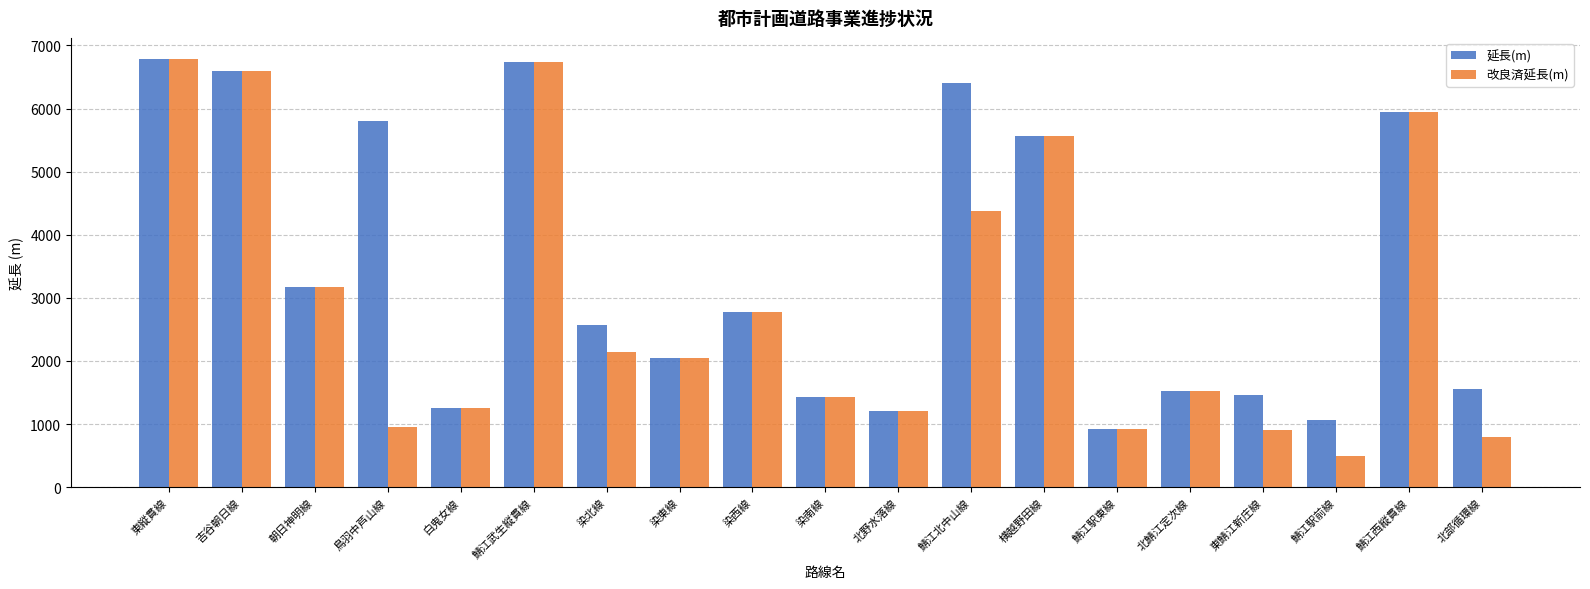

Which category has the lowest value across all series?

鯖江駅前線